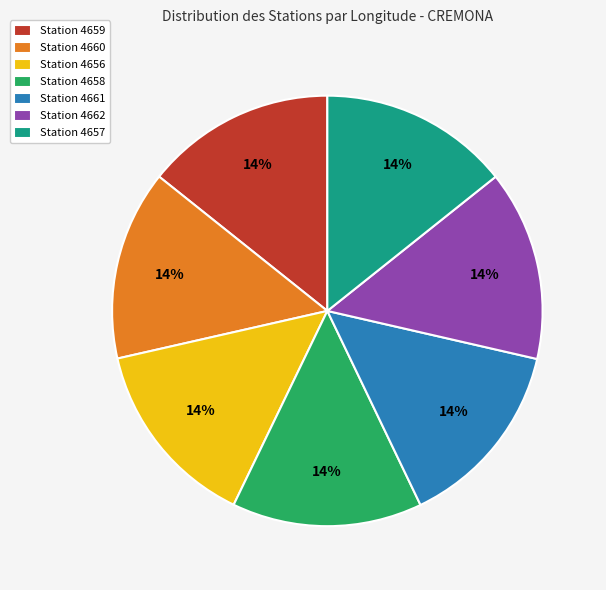

Is there any slice that represents more than half of the pie?

No